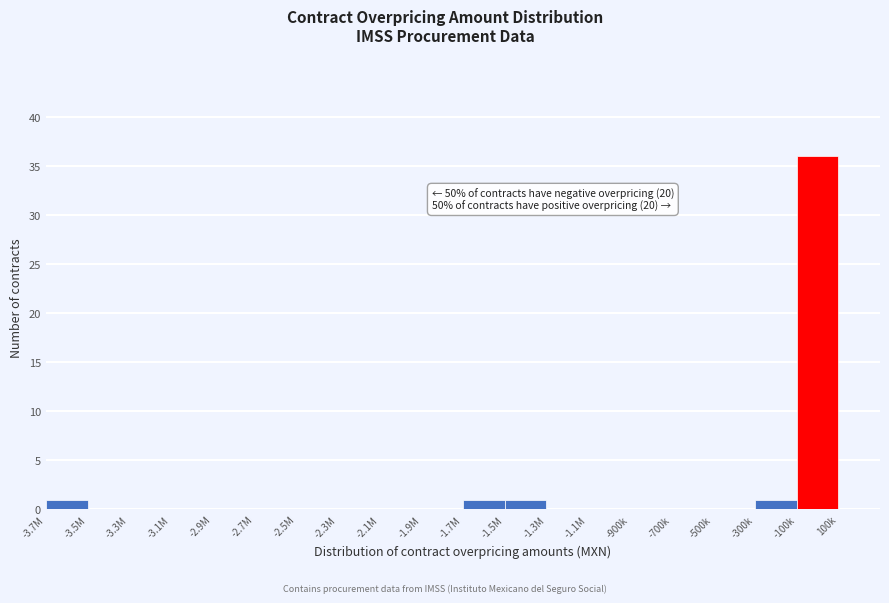

Reading left to right, extract all data points from this chart.

-3.7M=1	-3.5M=0	-3.3M=0	-3.1M=0	-2.9M=0	-2.7M=0	-2.5M=0	-2.3M=0	-2.1M=0	-1.9M=0	-1.7M=1	-1.5M=1	-1.3M=0	-1.1M=0	-900k=0	-700k=0	-500k=0	-300k=1	-100k=36